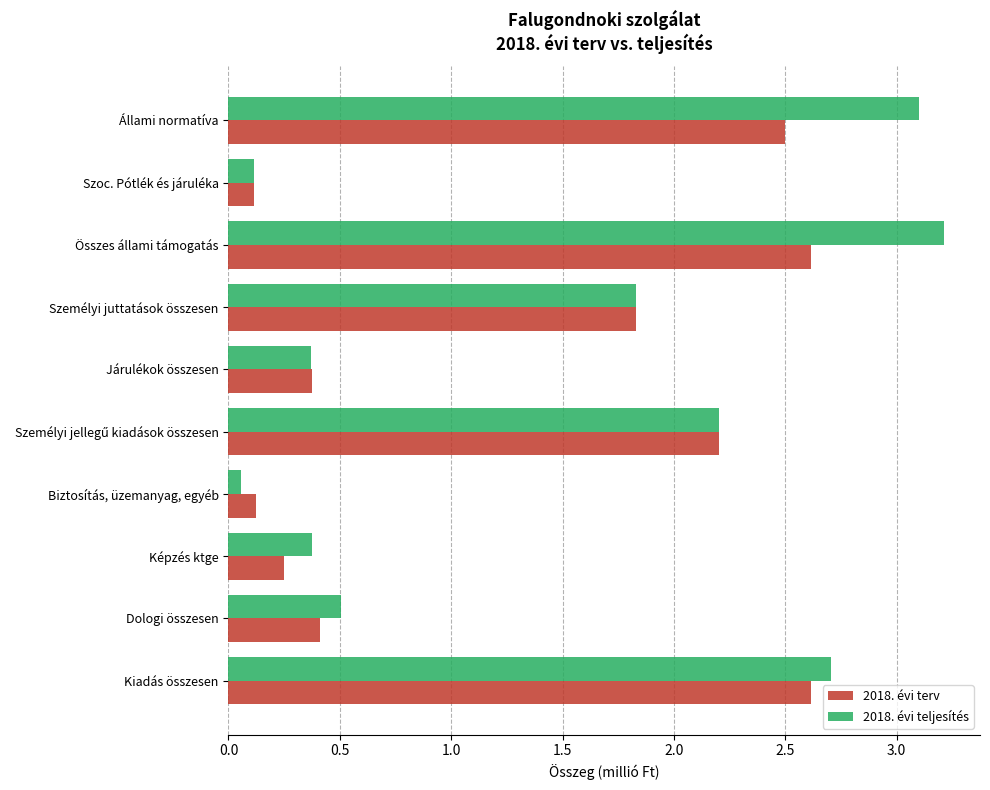

Which series has the largest total across all categories?

2018. évi teljesítés